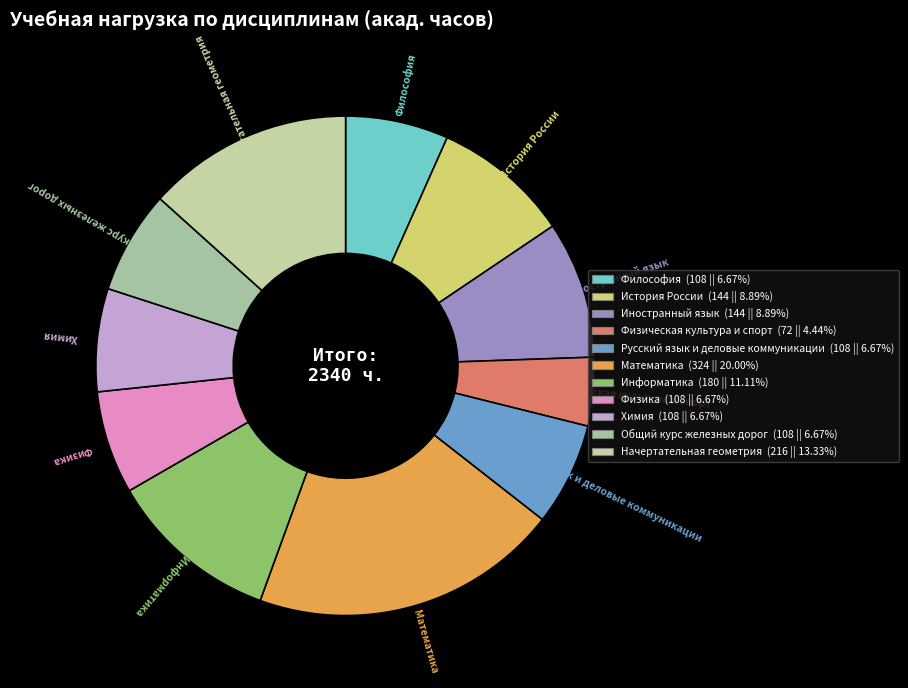

Approximately how many times larger is the value at Общий курс железных дорог compared to Математика?

0.3